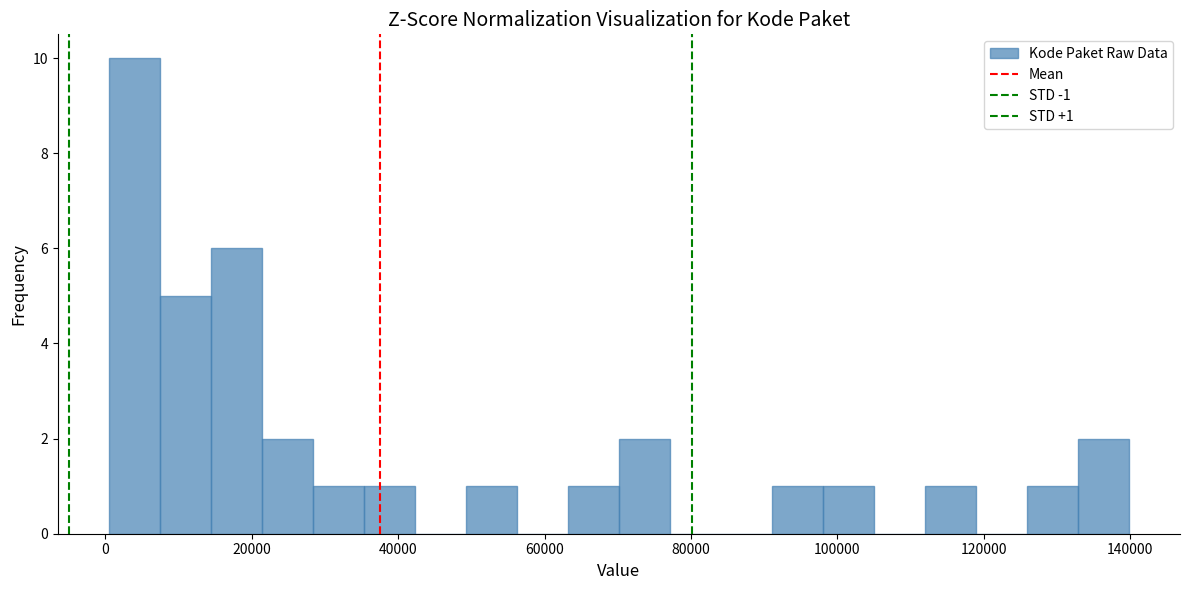

Read against the x-axis, roughly where is the centre of the tallest bar?

4000